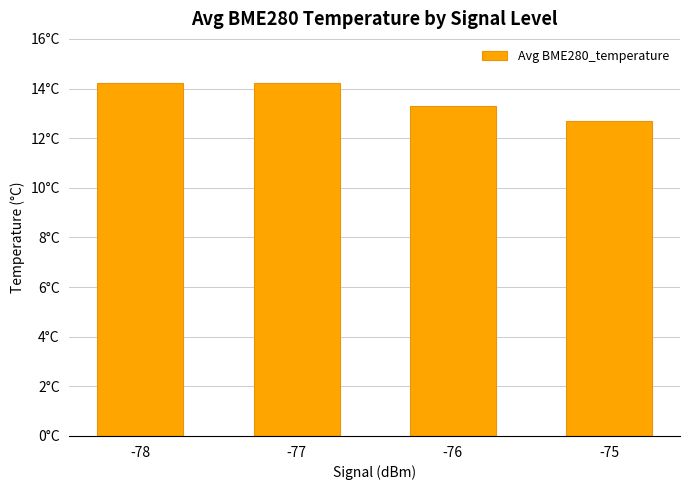

Rank the categories by value from lowest to highest.

-75, -76, -78, -77